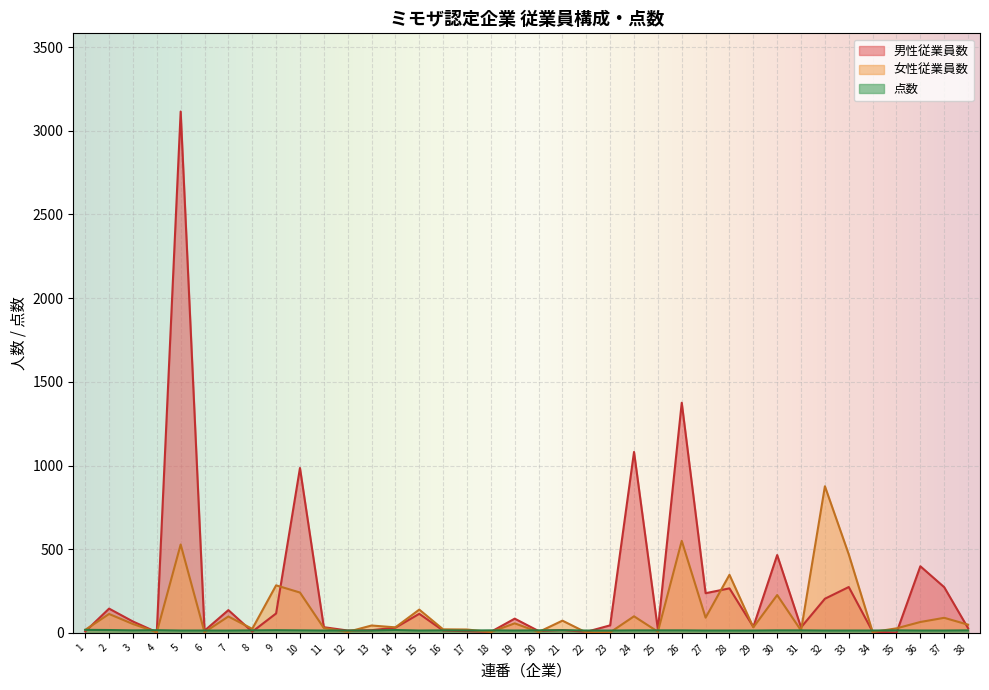

Where is 女性従業員数 nearest to the value 439?

33